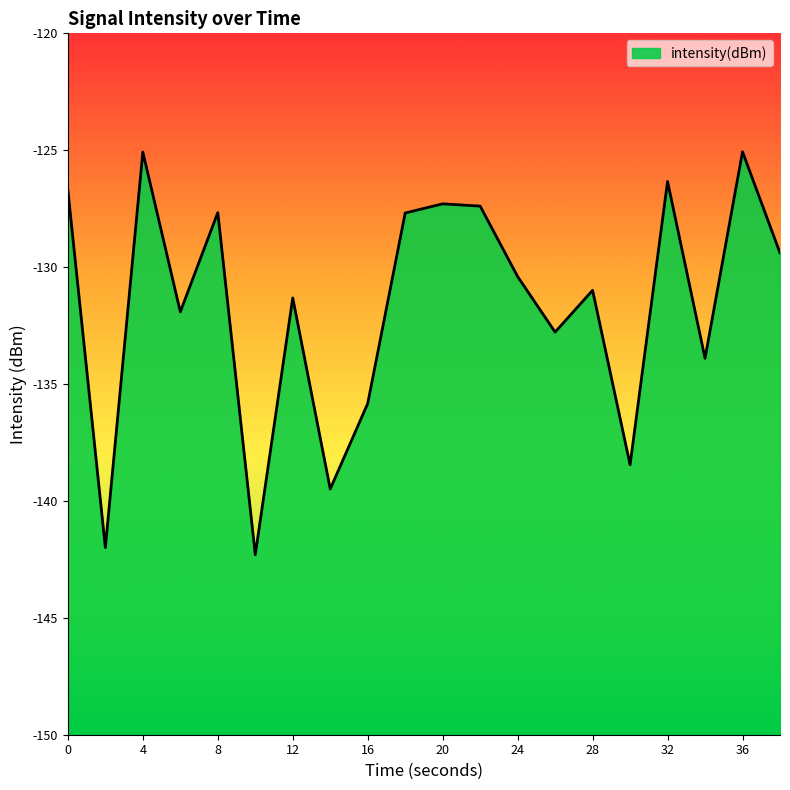

List the labels in order of value, largest first.

36, 4, 32, 0, 20, 22, 8, 18, 38, 24, 28, 12, 6, 26, 34, 16, 30, 14, 2, 10